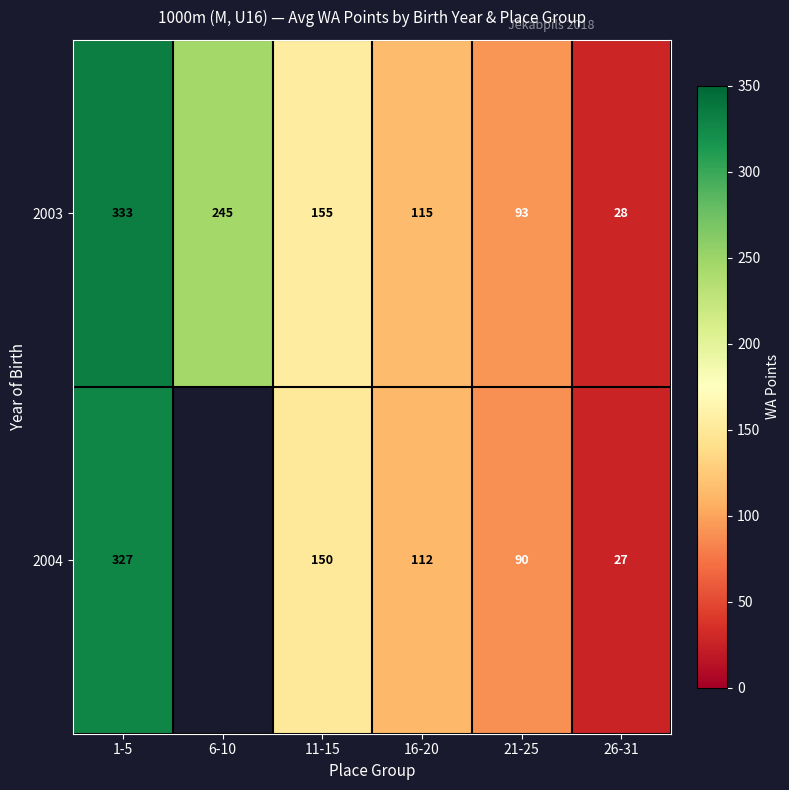

How many series are shown in this chart?

2